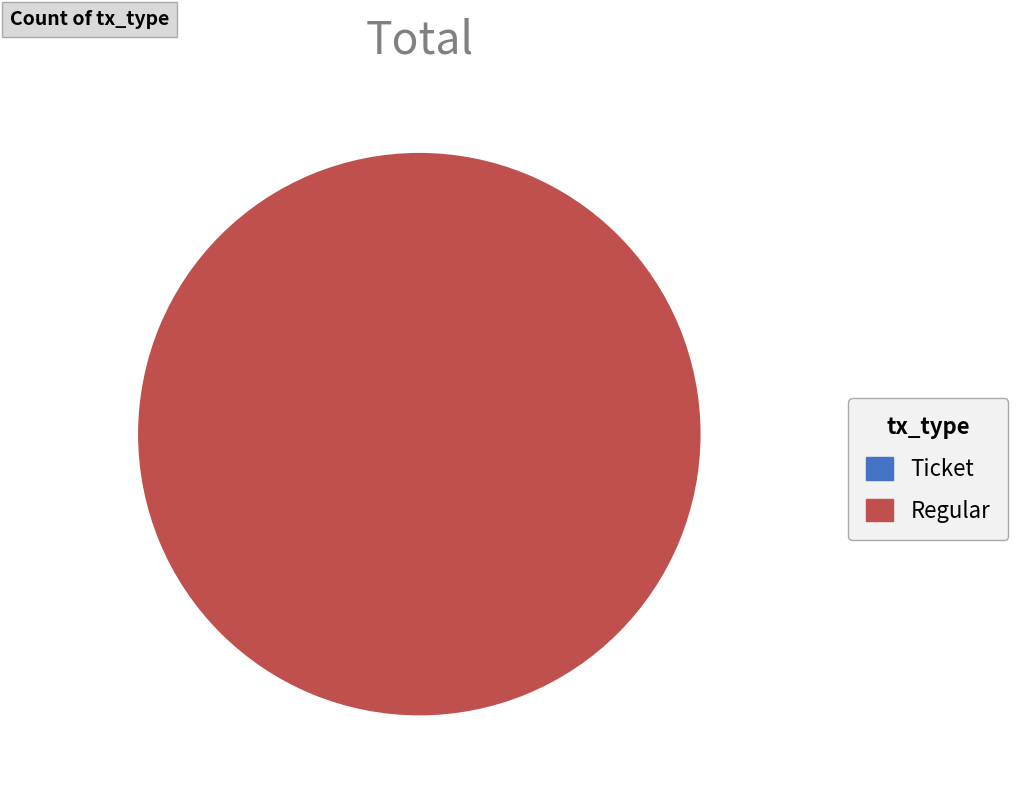

Is there a majority slice in this chart?

Yes